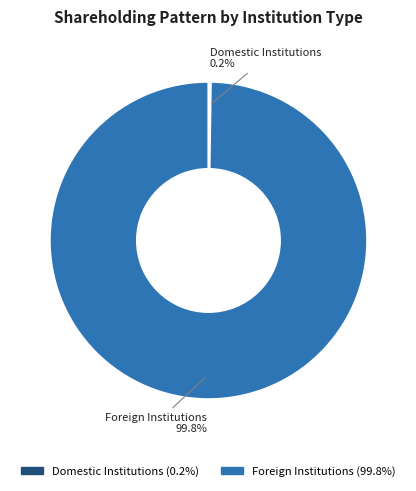

Is there any slice that represents more than half of the pie?

Yes